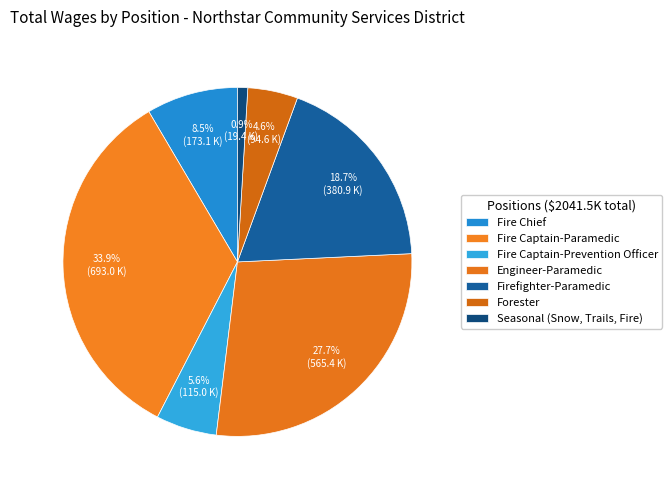

True or false: Forester accounts for 5% of the total.

True